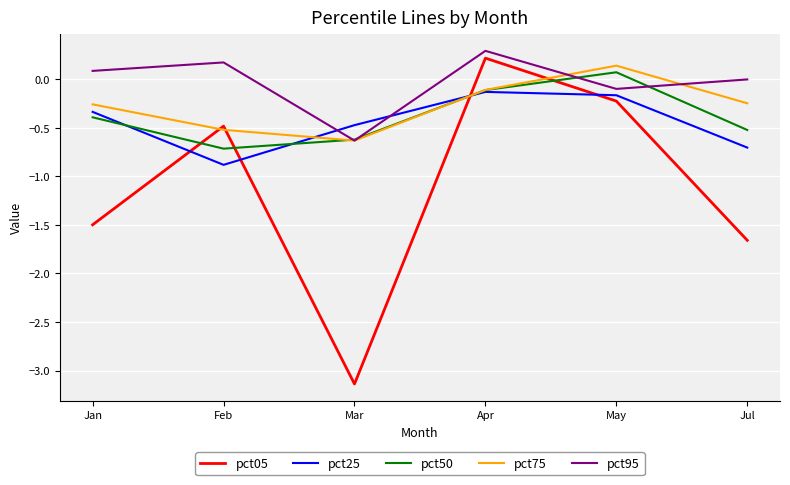

What is the maximum value shown in the chart?

0.3